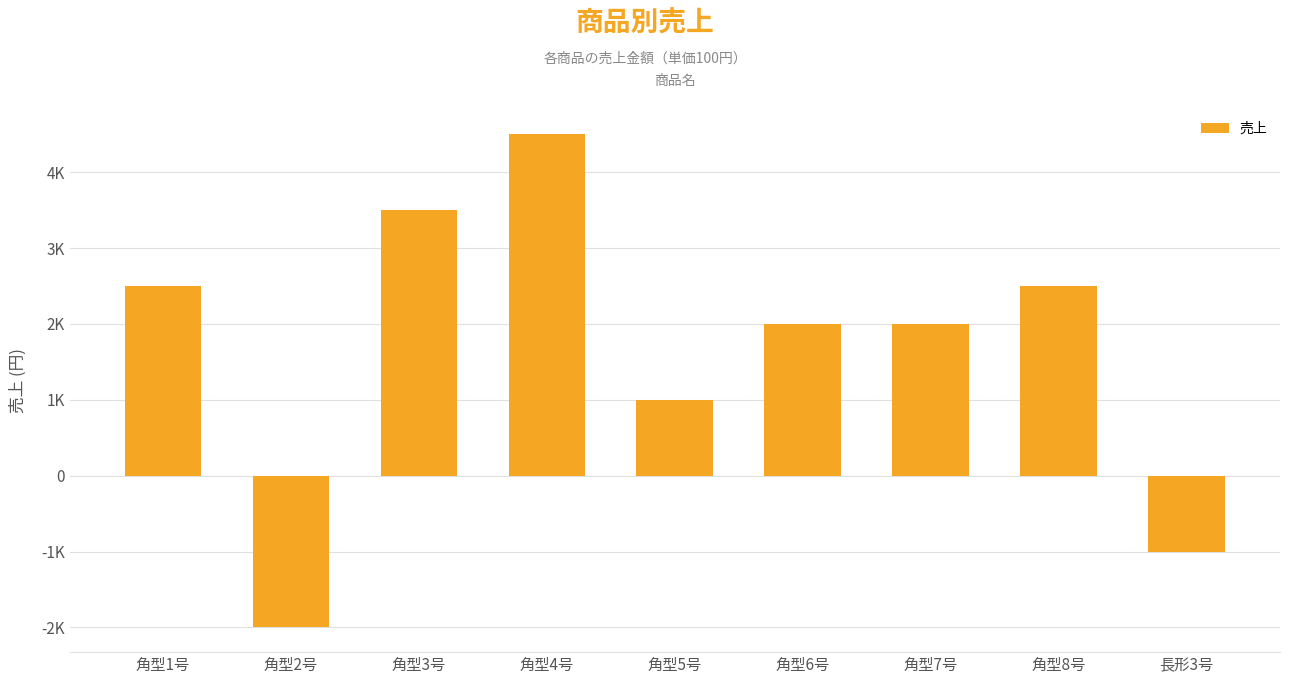

What is the maximum value shown in the chart?

4500